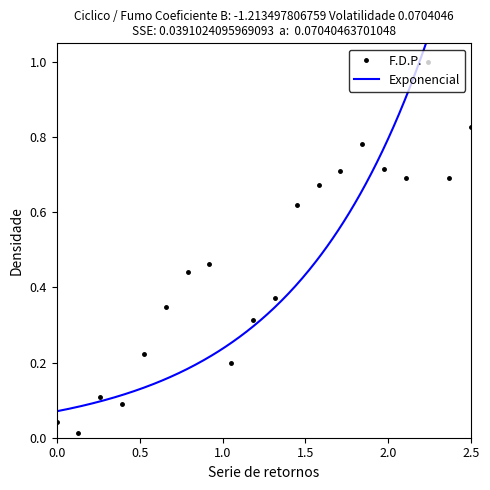

True or false: F.D.P. has more than 1 points higher than both neighbors.

True